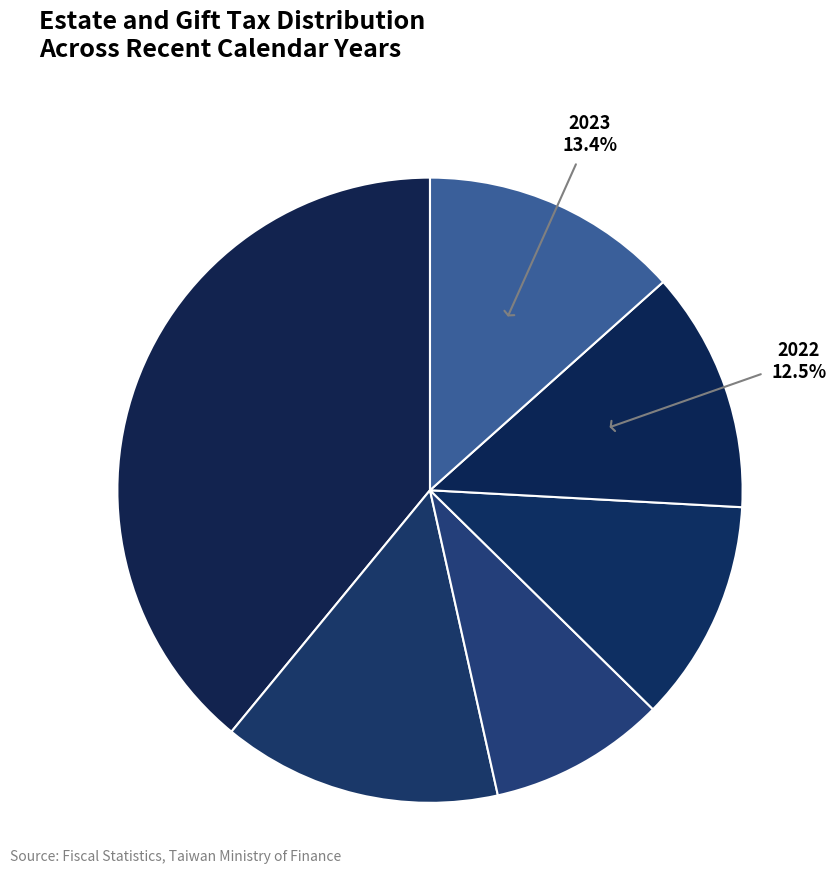

How many slices are in this pie chart?

6